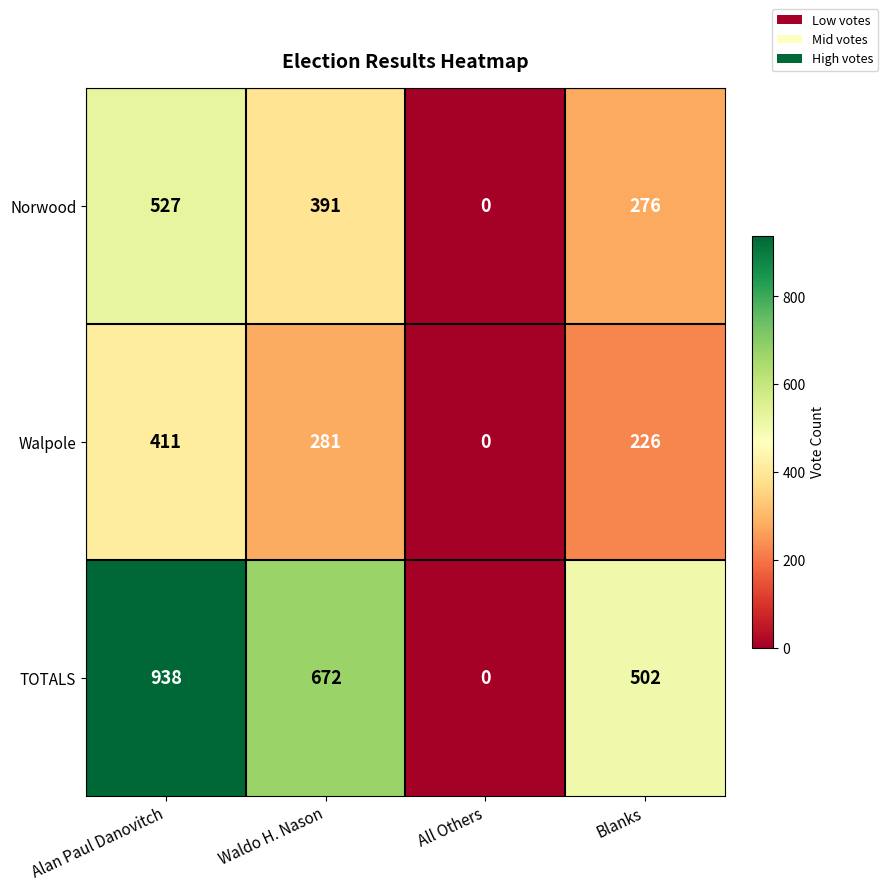

The value of Norwood at Alan Paul Danovitch is 363. True or false?

False